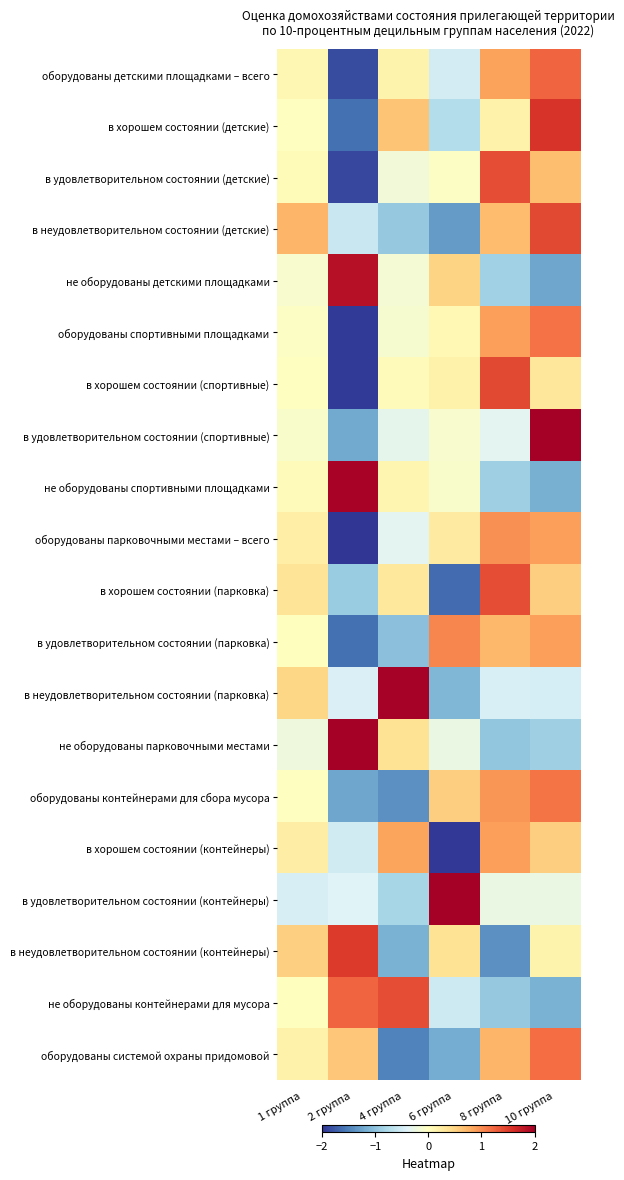

What is the total value across all series at 8 группа?

5.0